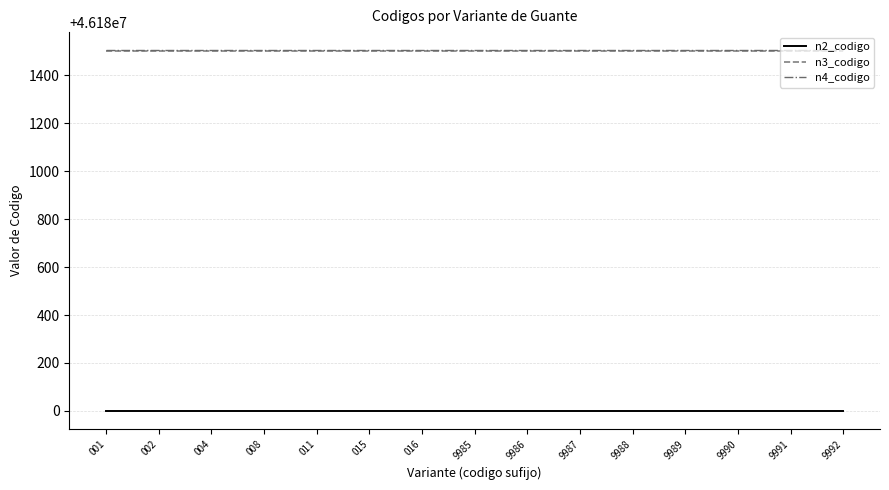

The value of n4_codigo at 9990 is 46181504. True or false?

True